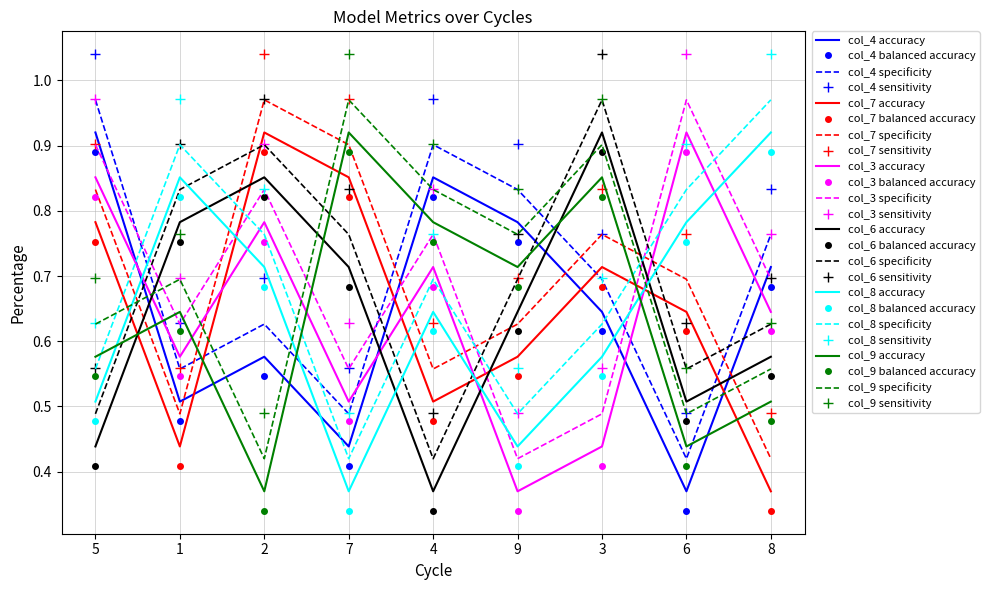

What are all the series names shown in the legend?

col_4 accuracy, col_4 balanced accuracy, col_4 specificity, col_4 sensitivity, col_7 accuracy, col_7 balanced accuracy, col_7 specificity, col_7 sensitivity, col_3 accuracy, col_3 balanced accuracy, col_3 specificity, col_3 sensitivity, col_6 accuracy, col_6 balanced accuracy, col_6 specificity, col_6 sensitivity, col_8 accuracy, col_8 balanced accuracy, col_8 specificity, col_8 sensitivity, col_9 accuracy, col_9 balanced accuracy, col_9 specificity, col_9 sensitivity